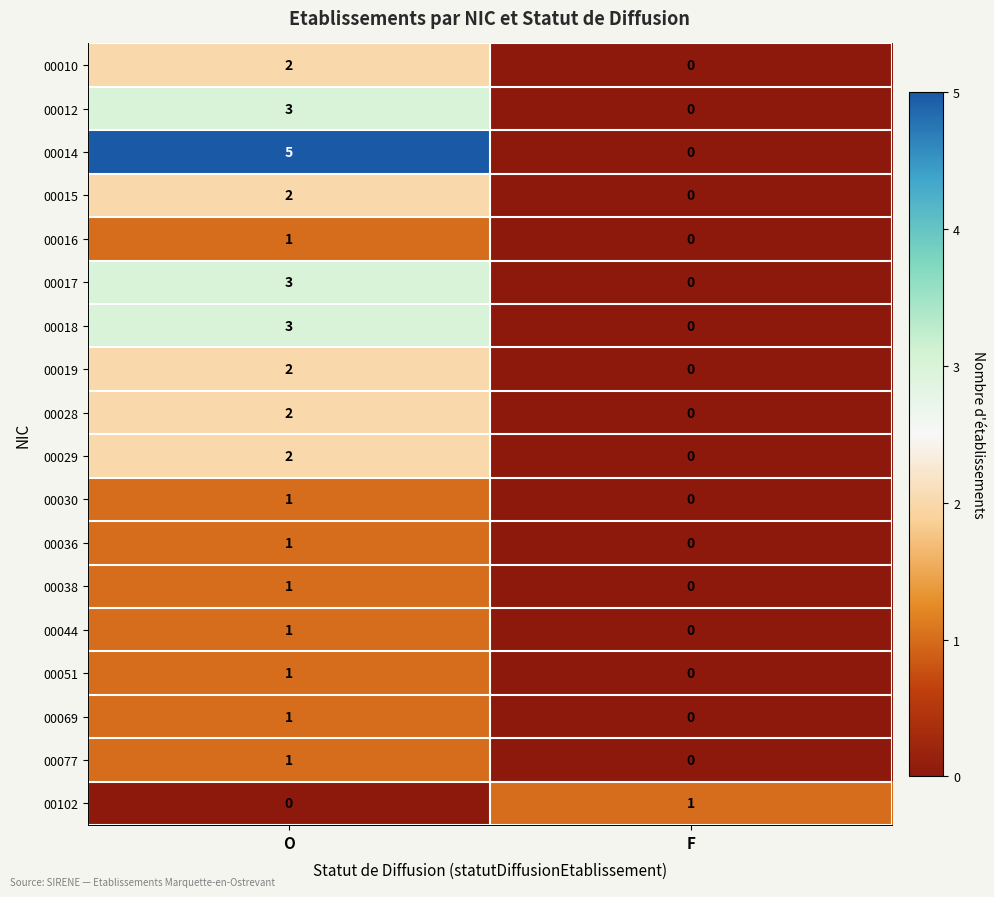

At which category is the sum across all series the highest?

O